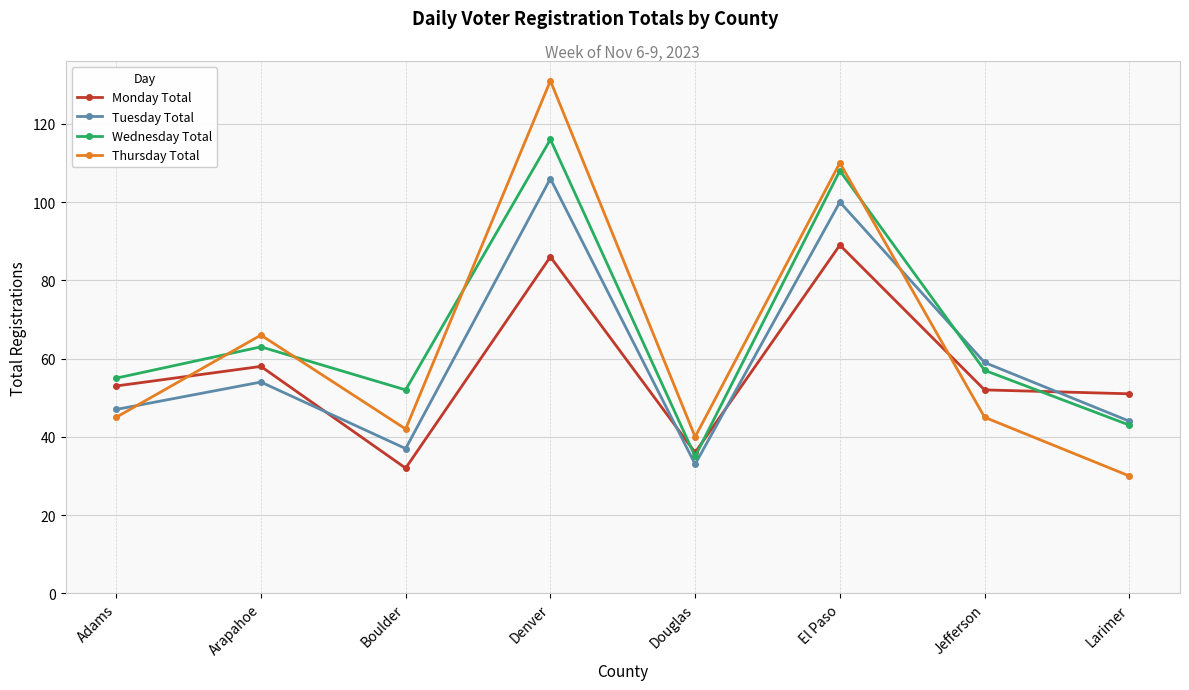

Which series ends up on top after the final intersection of Tuesday Total and Monday Total?

Monday Total